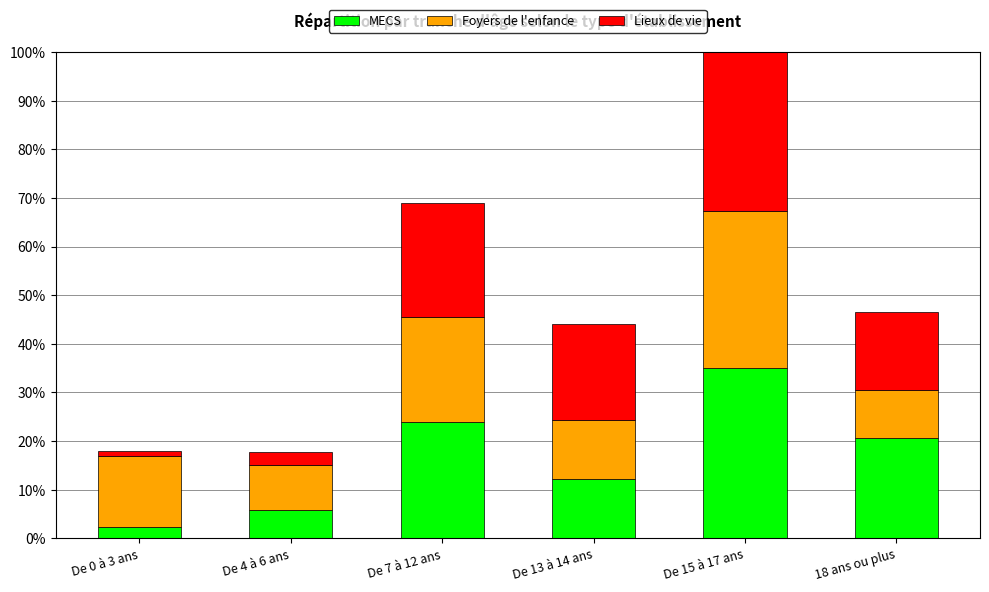

Is it true that MECS equals 3.2 at De 13 à 14 ans?

False